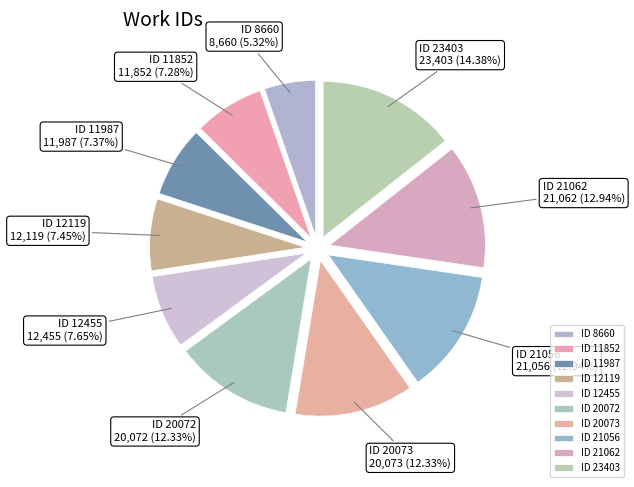

True or false: ID 11852 accounts for 7% of the total.

True